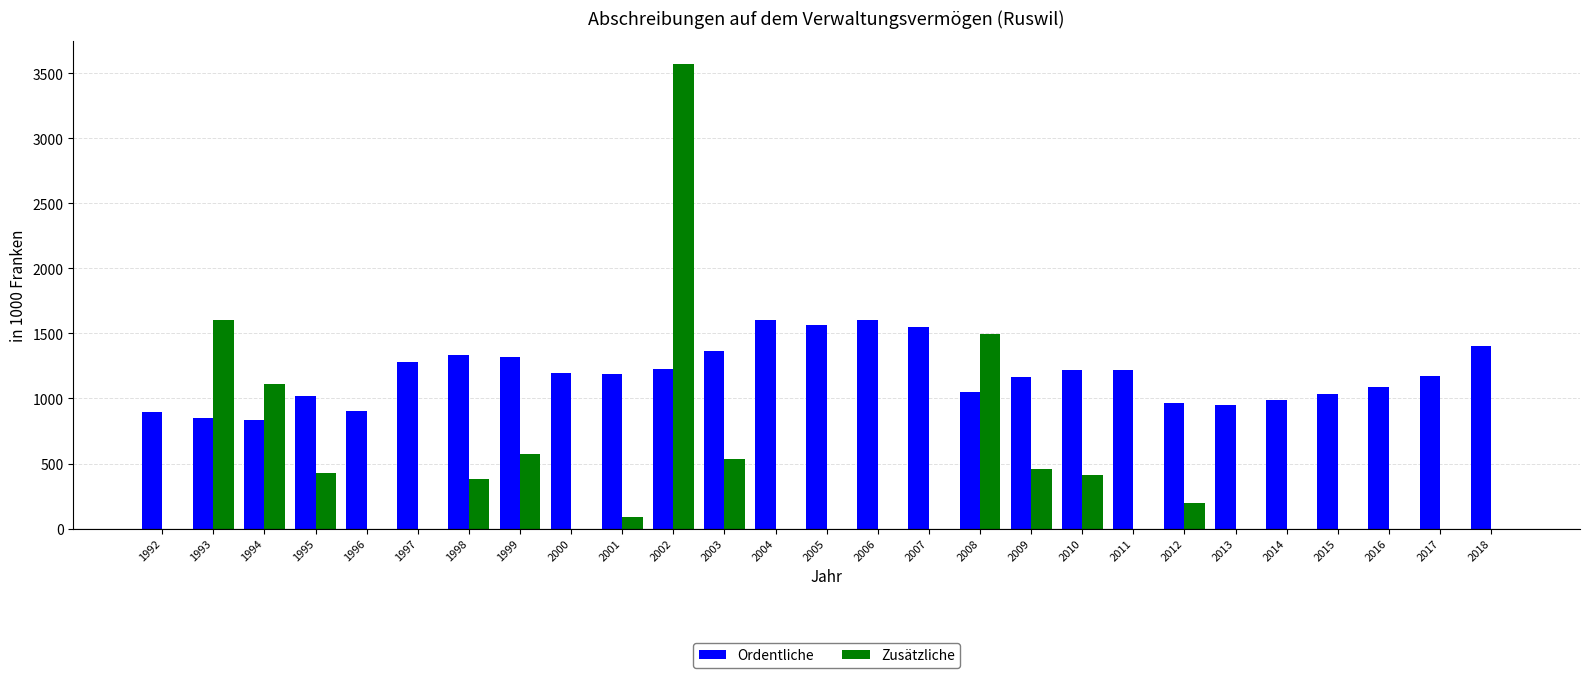

What is the greatest value displayed?

3572.9